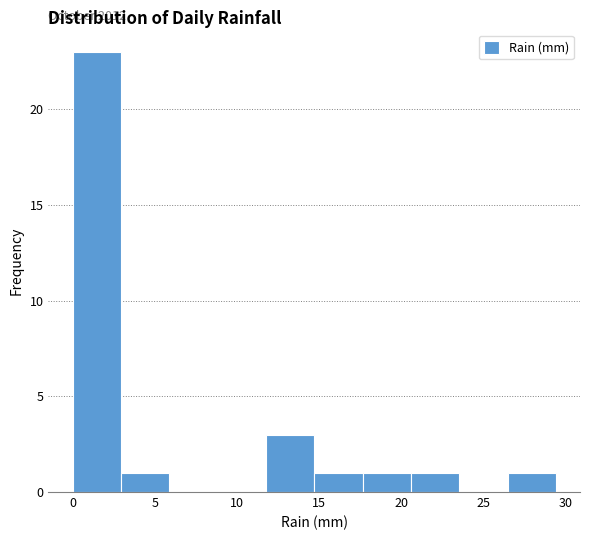

Which range on the x-axis has the tallest bar?

0.0 to 3.0